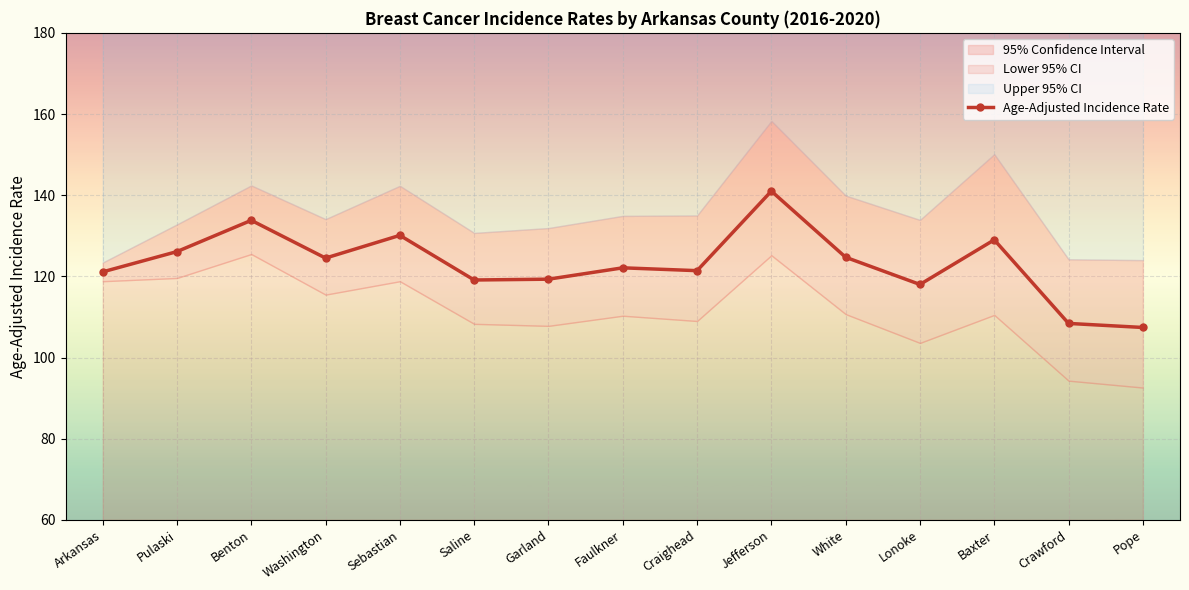

List the labels in order of value, largest first.

Jefferson, Benton, Sebastian, Baxter, Pulaski, White, Washington, Faulkner, Craighead, Arkansas, Garland, Saline, Lonoke, Crawford, Pope